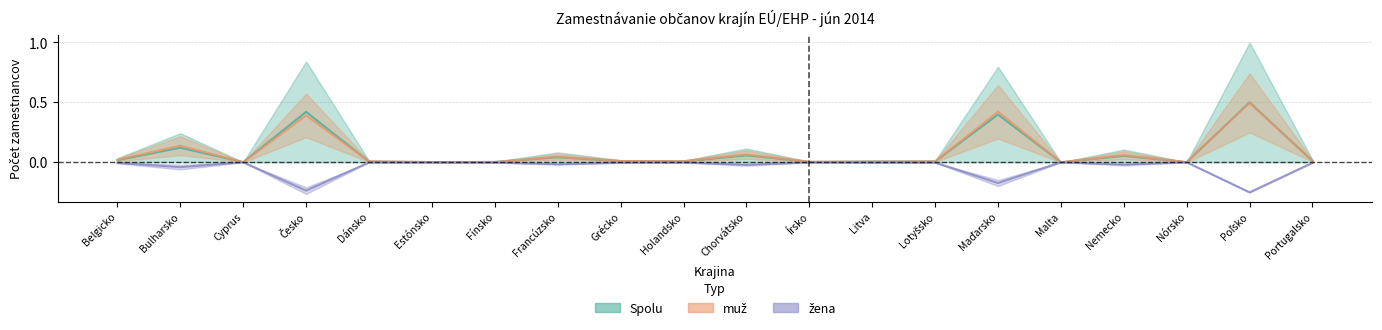

Reading left to right, extract all data points from this chart.

Spolu: 0.0	0.1	0.0	0.4	0.0	0.0	0.0	0.0	0.0	0.0	0.1	0.0	0.0	0.0	0.4	0.0	0.1	0.0	0.5	0.0
muž: 0.0	0.1	0.0	0.4	0.0	0.0	0.0	0.0	0.0	0.0	0.1	0.0	0.0	0.0	0.4	0.0	0.1	0.0	0.5	0.0
žena: -0.0	-0.0	-0.0	-0.2	-0.0	-0.0	-0.0	-0.0	-0.0	-0.0	-0.0	-0.0	-0.0	-0.0	-0.2	-0.0	-0.0	-0.0	-0.3	-0.0